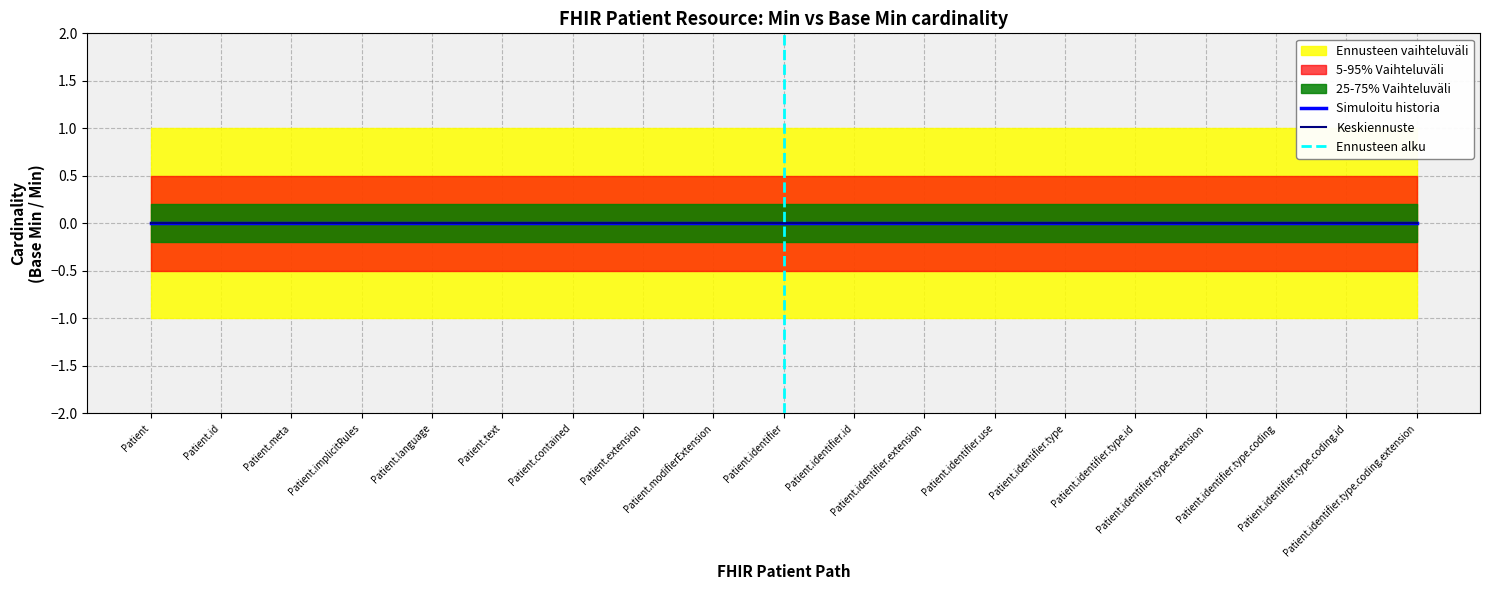

At which category does the chart reach its minimum across all series?

Patient